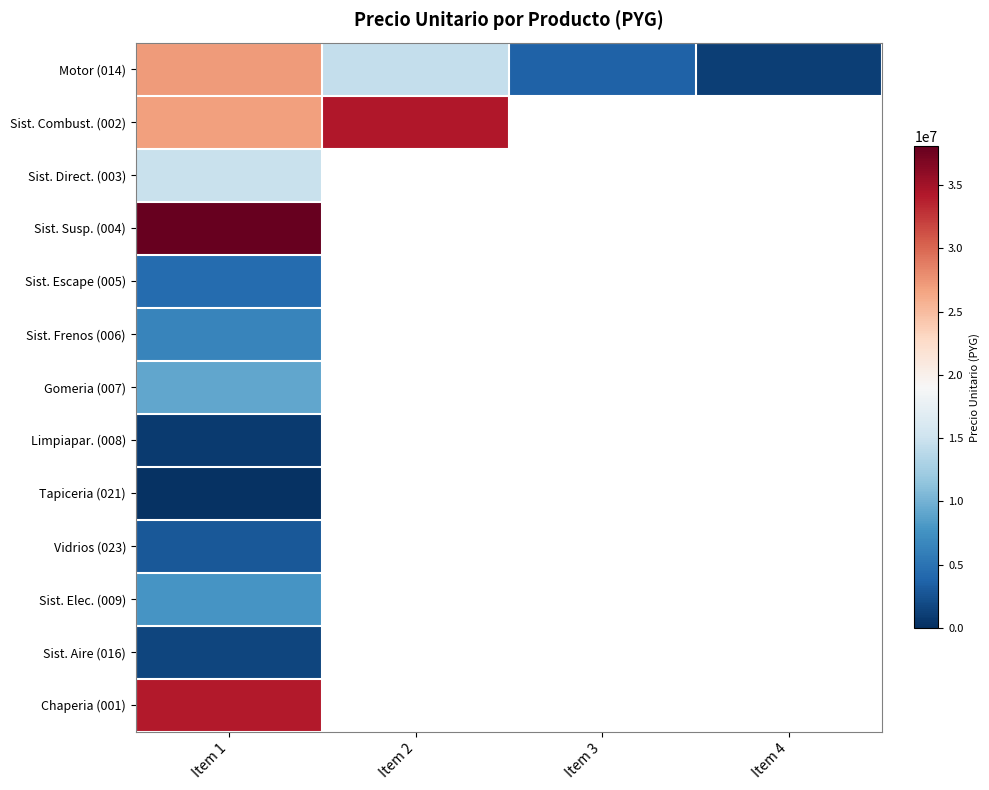

Which has a higher value, Item 4 or Item 1?

Item 1